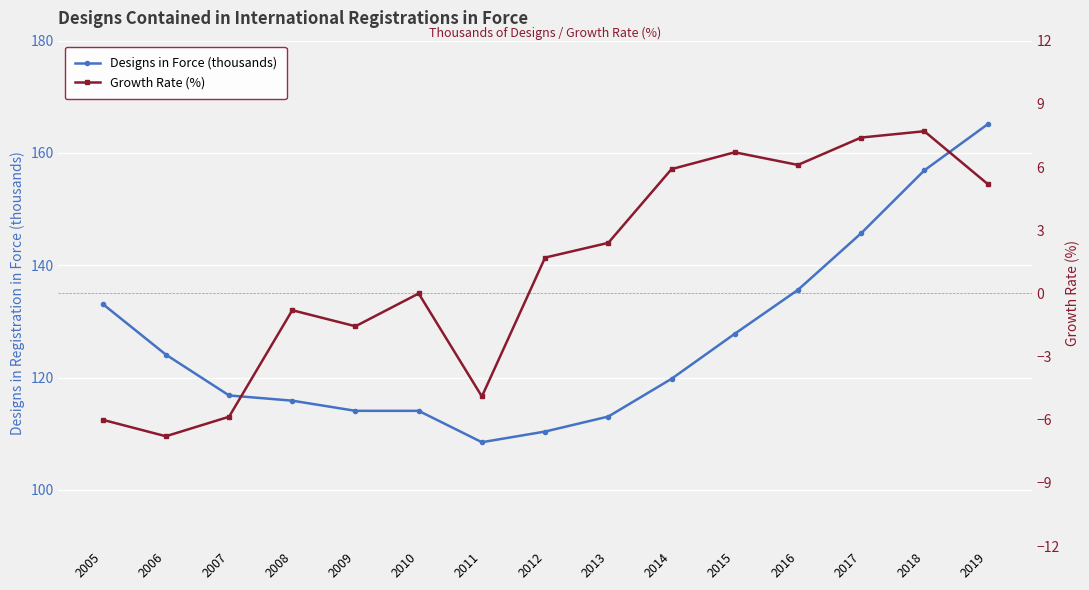

Which label corresponds to the smallest value in the chart?

2006